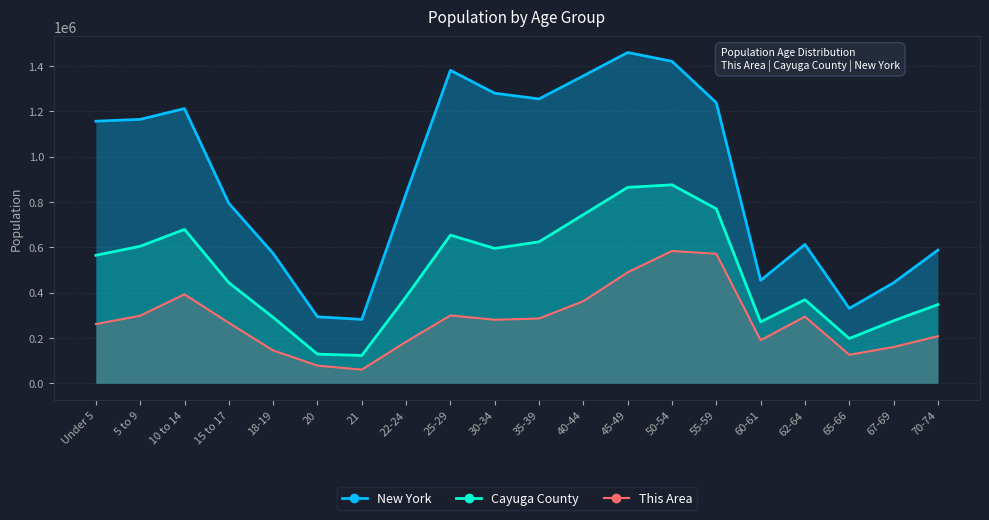

True or false: Cayuga County has more than 2 interior local peaks.

True